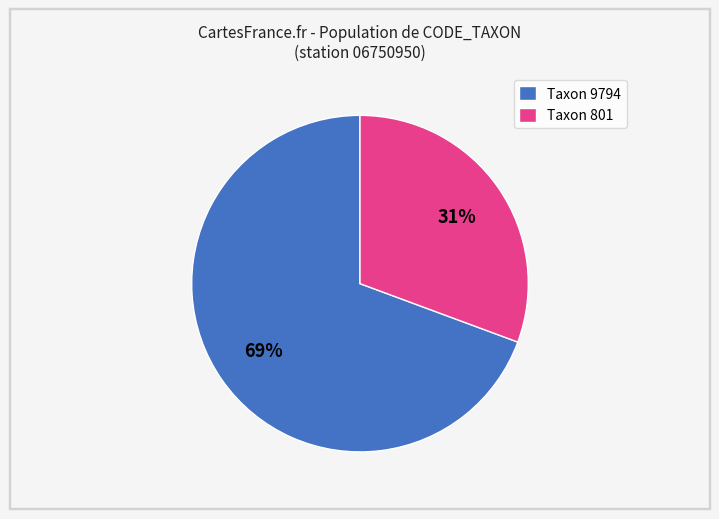

Which slice represents more than half of the pie?

Taxon 9794